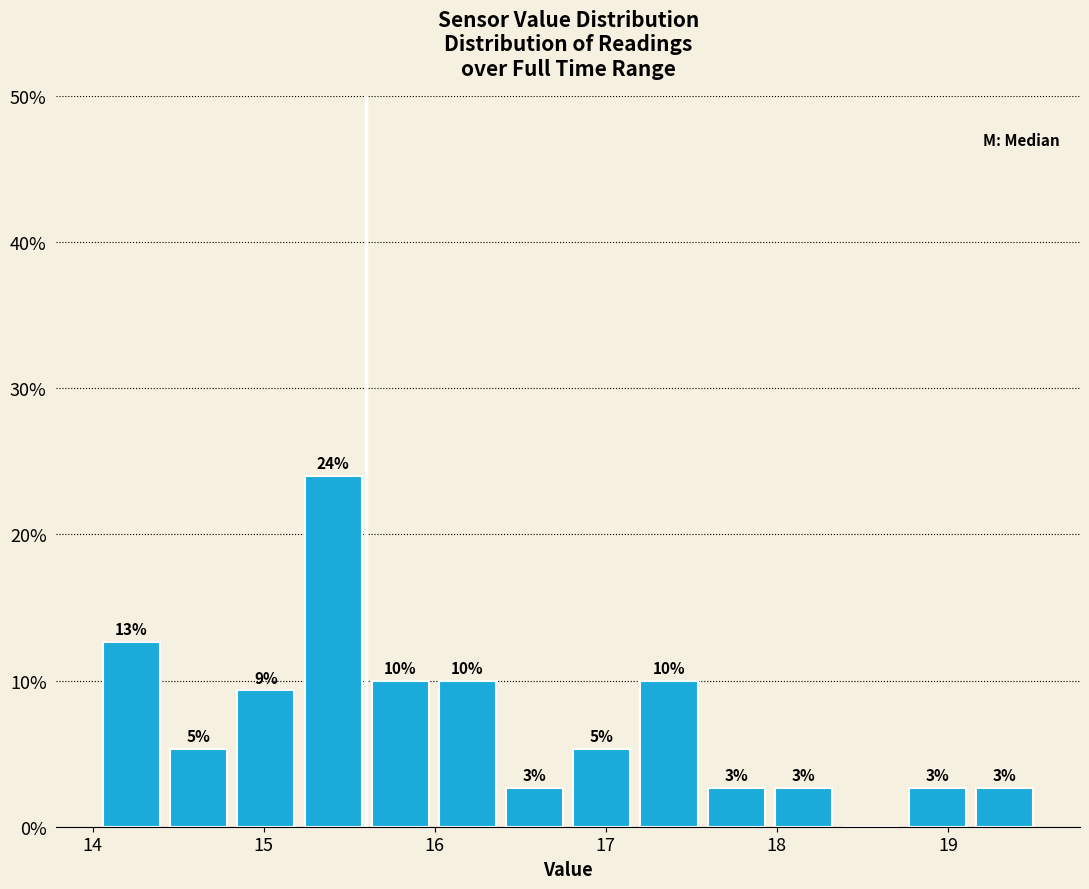

Around what value on the x-axis is the tallest bar? Give the approximate position of its centre, as read against the axis.

15.4